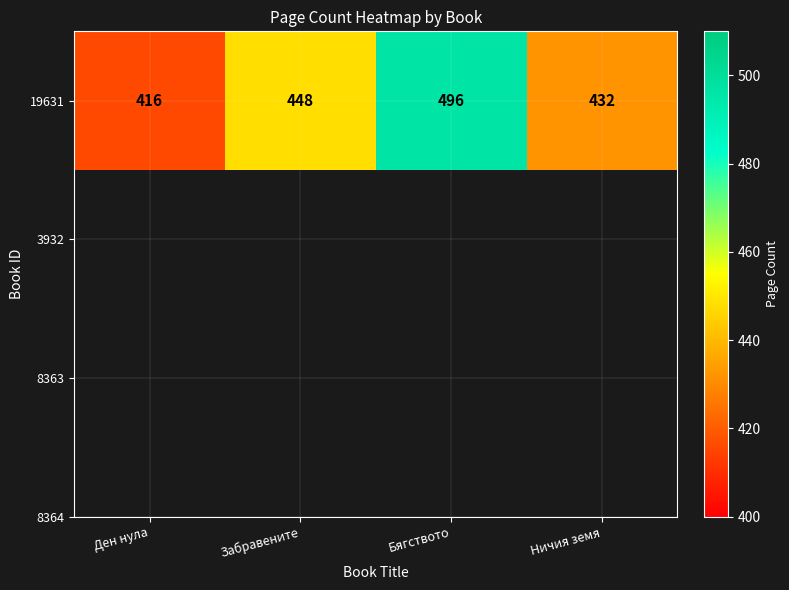

How many values exceed 448?

1